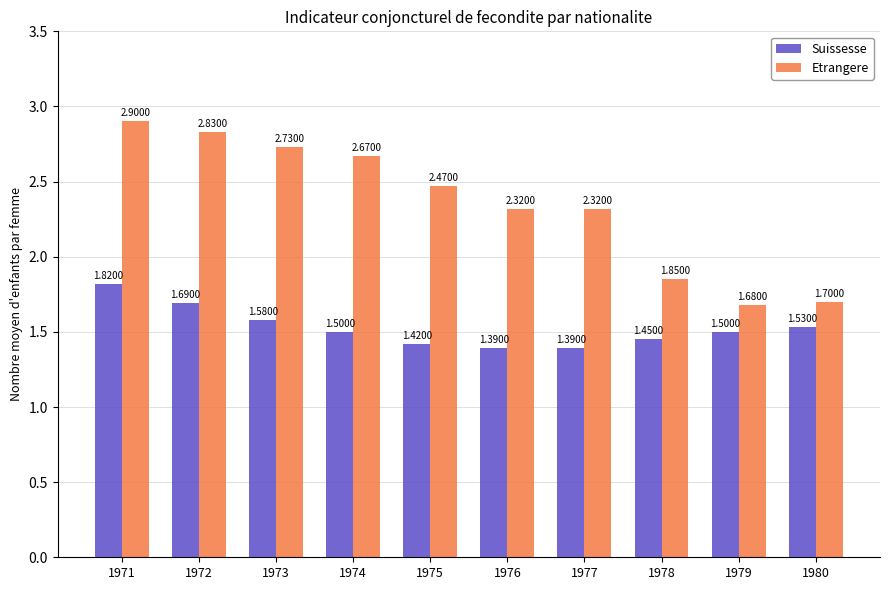

What is the difference between the second highest and second lowest values in the Suissesse series?

0.3